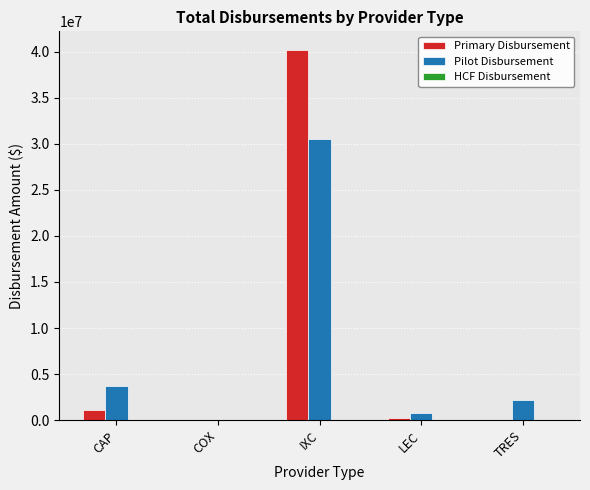

How many data points does each series have?

5